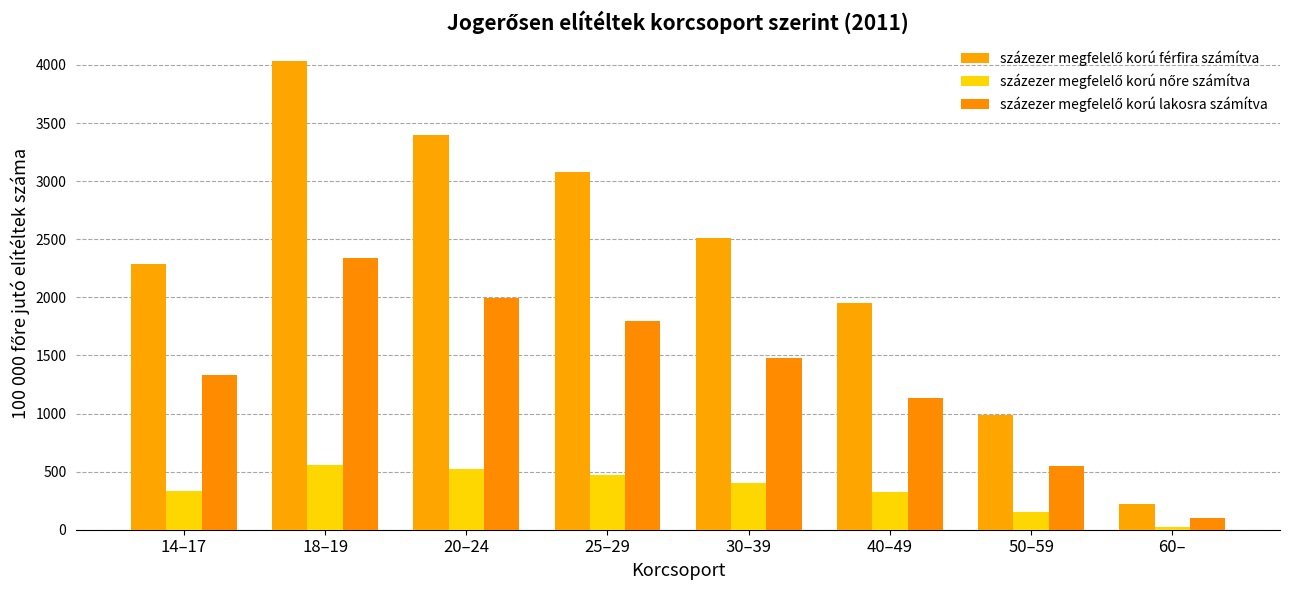

What is the difference between the maximum and second lowest values in the százezer megfelelő korú nőre számítva series?

404.9